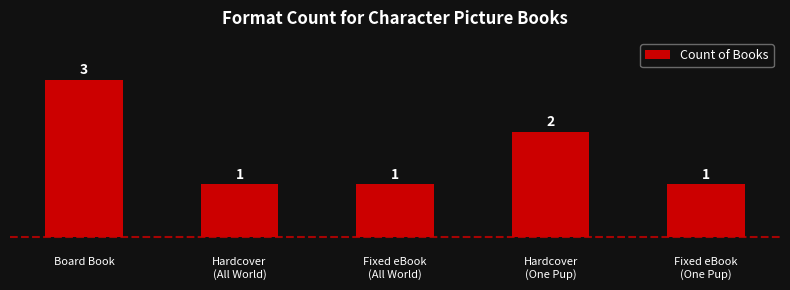

What value does the data have at Hardcover
(All World)?

1